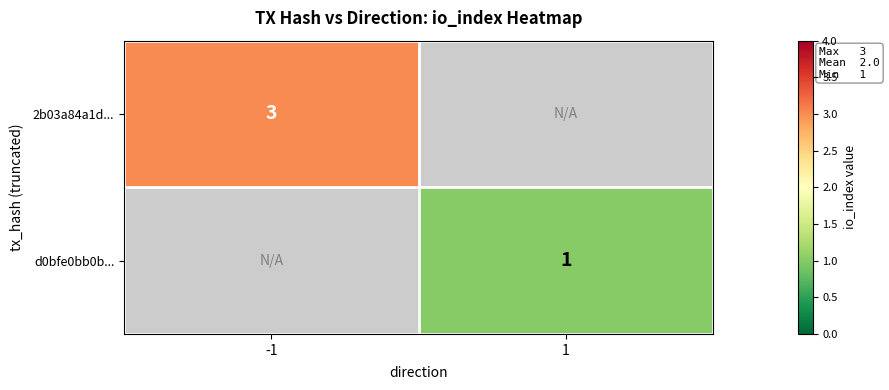

True or false: d0bfe0bb0b... has a value of 2 at 1.

False